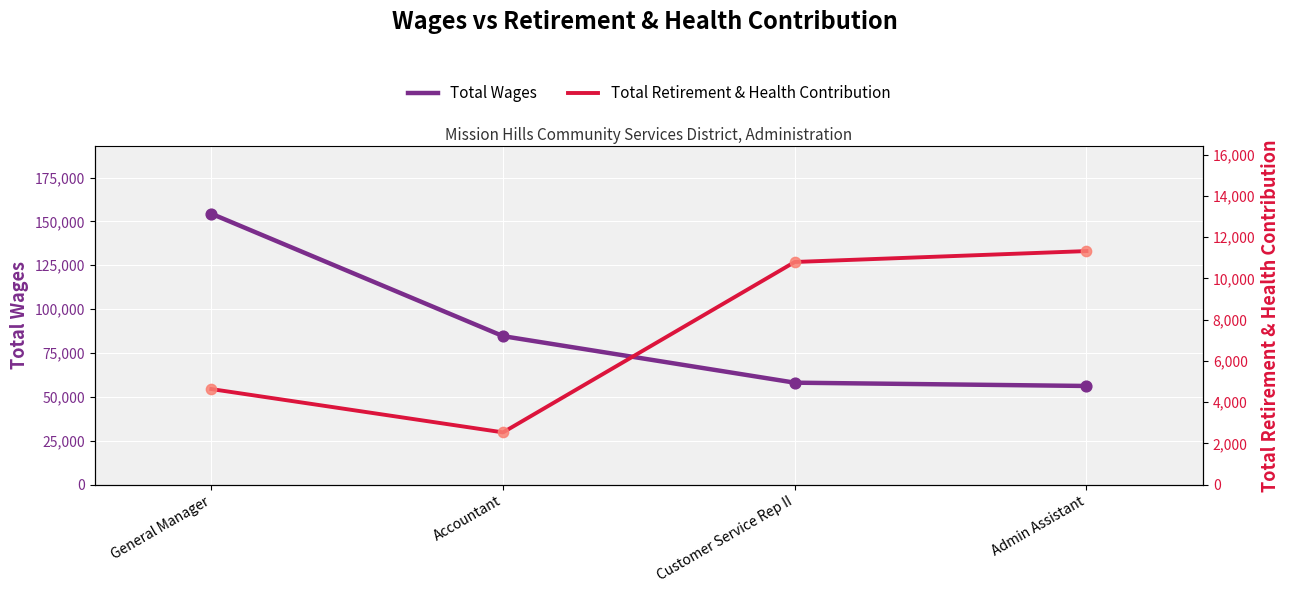

Which series has the largest Y range (max minus min)?

Total Wages